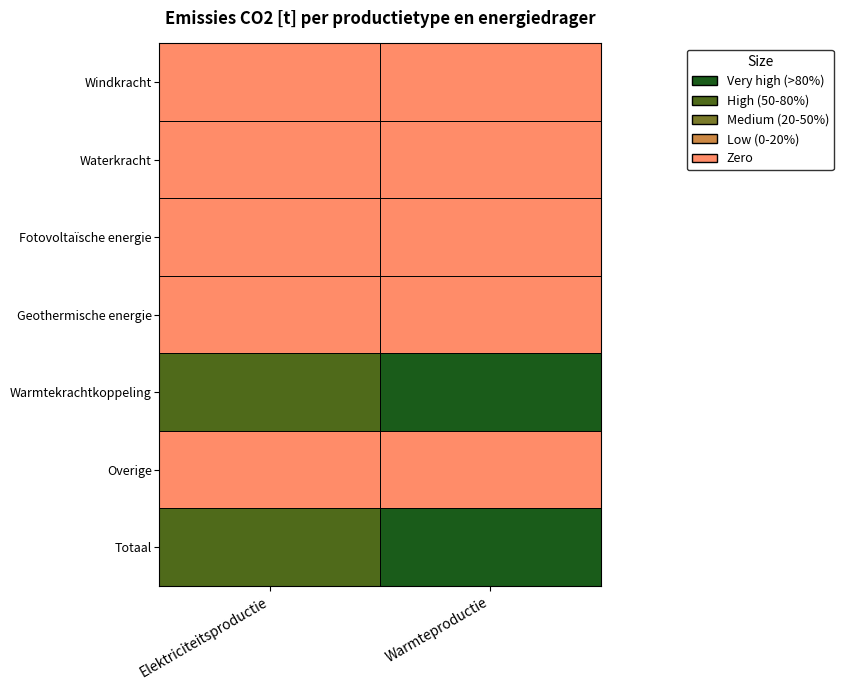

Rank the series by their maximum value, from highest to lowest.

Warmtekrachtkoppeling, Totaal, Windkracht, Waterkracht, Fotovoltaïsche energie, Geothermische energie, Overige